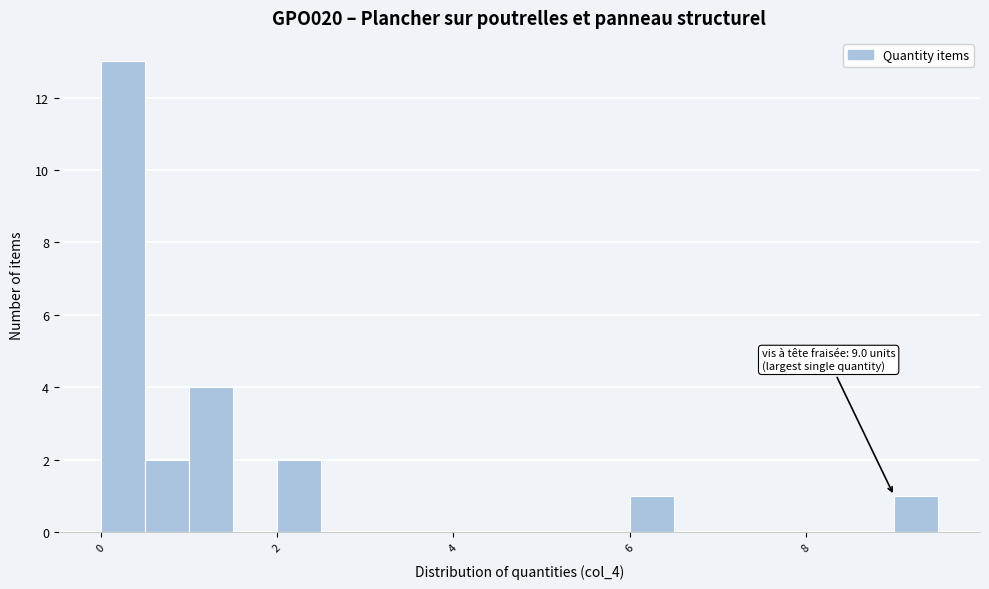

Around what value on the x-axis is the tallest bar? Give the approximate position of its centre, as read against the axis.

0.2